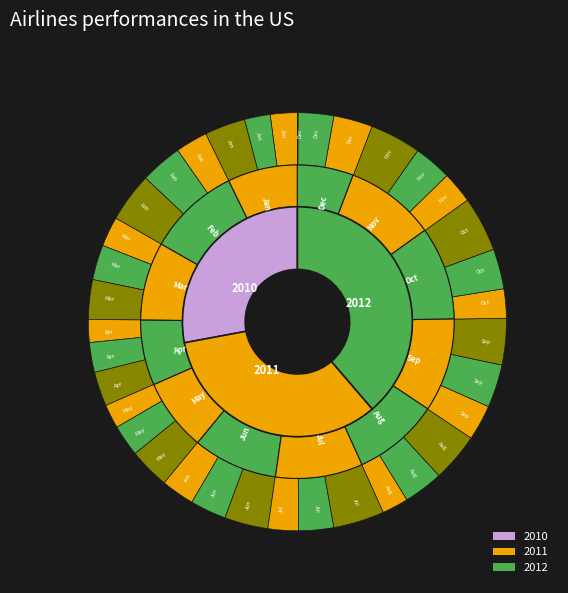

The Feb slice represents 9% of the pie. True or false?

True